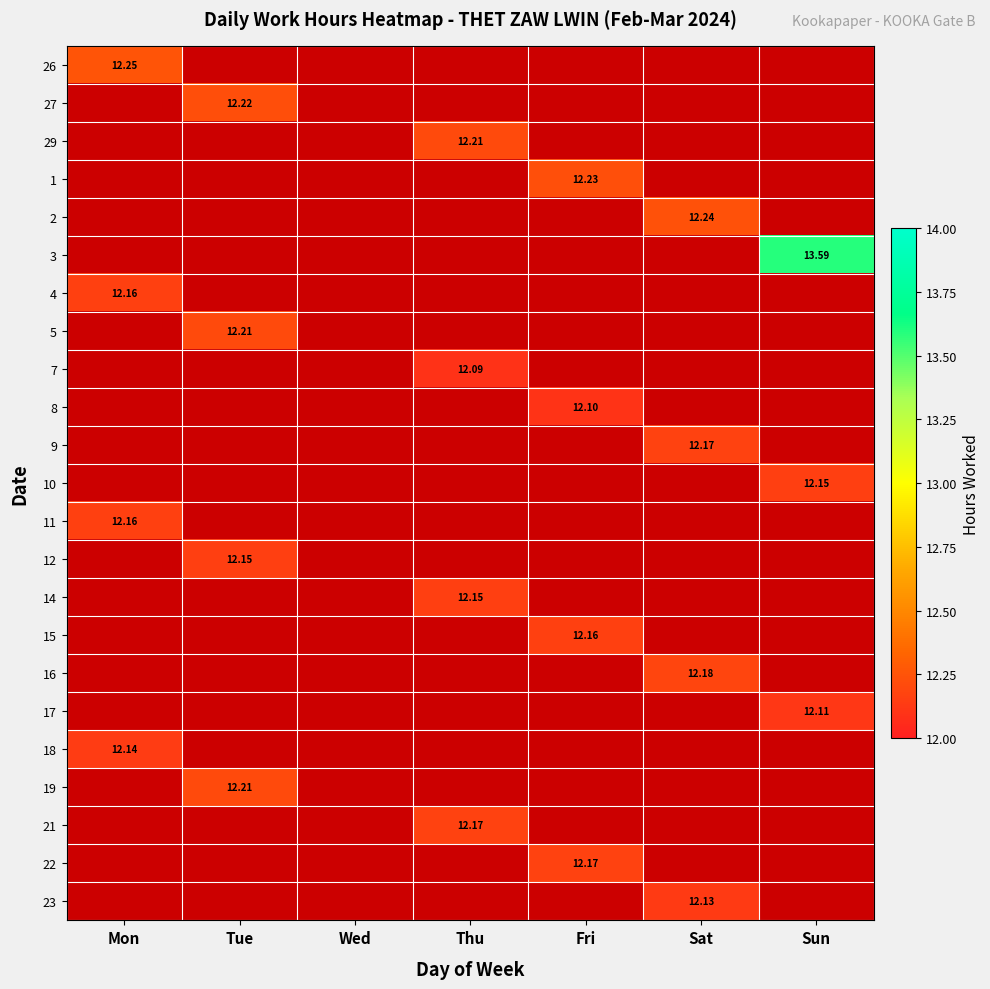

Count the number of data series in this chart.

23